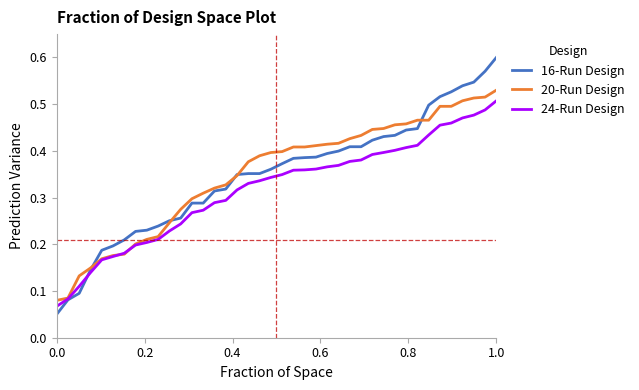

Which series has the widest spread of values?

16-Run Design